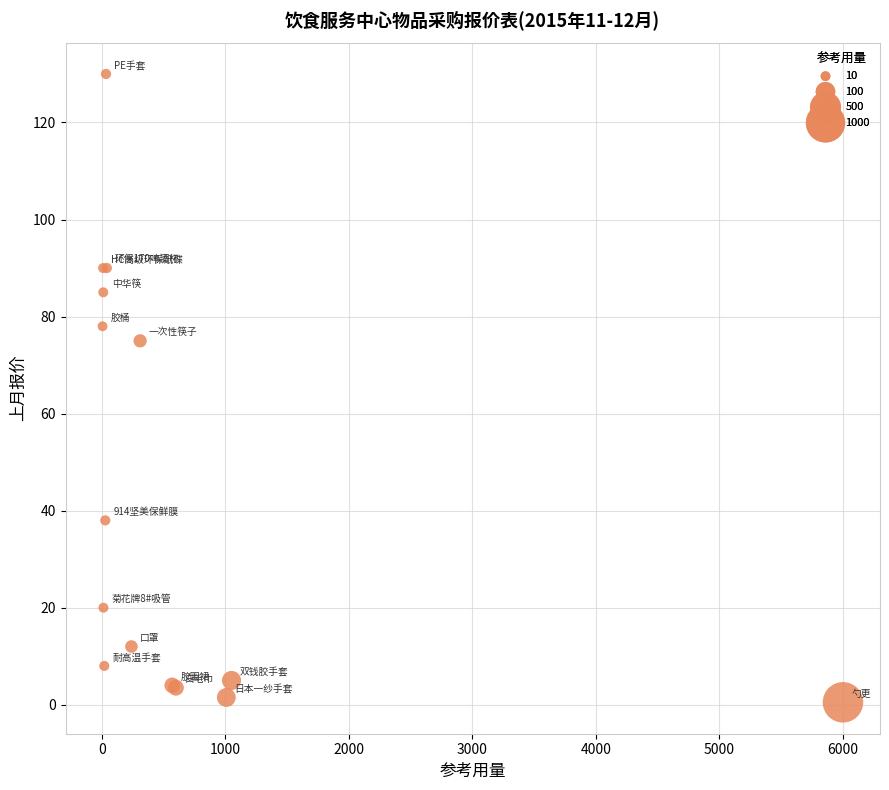

What Y value in the scatter plot is closest to 65?

75.0